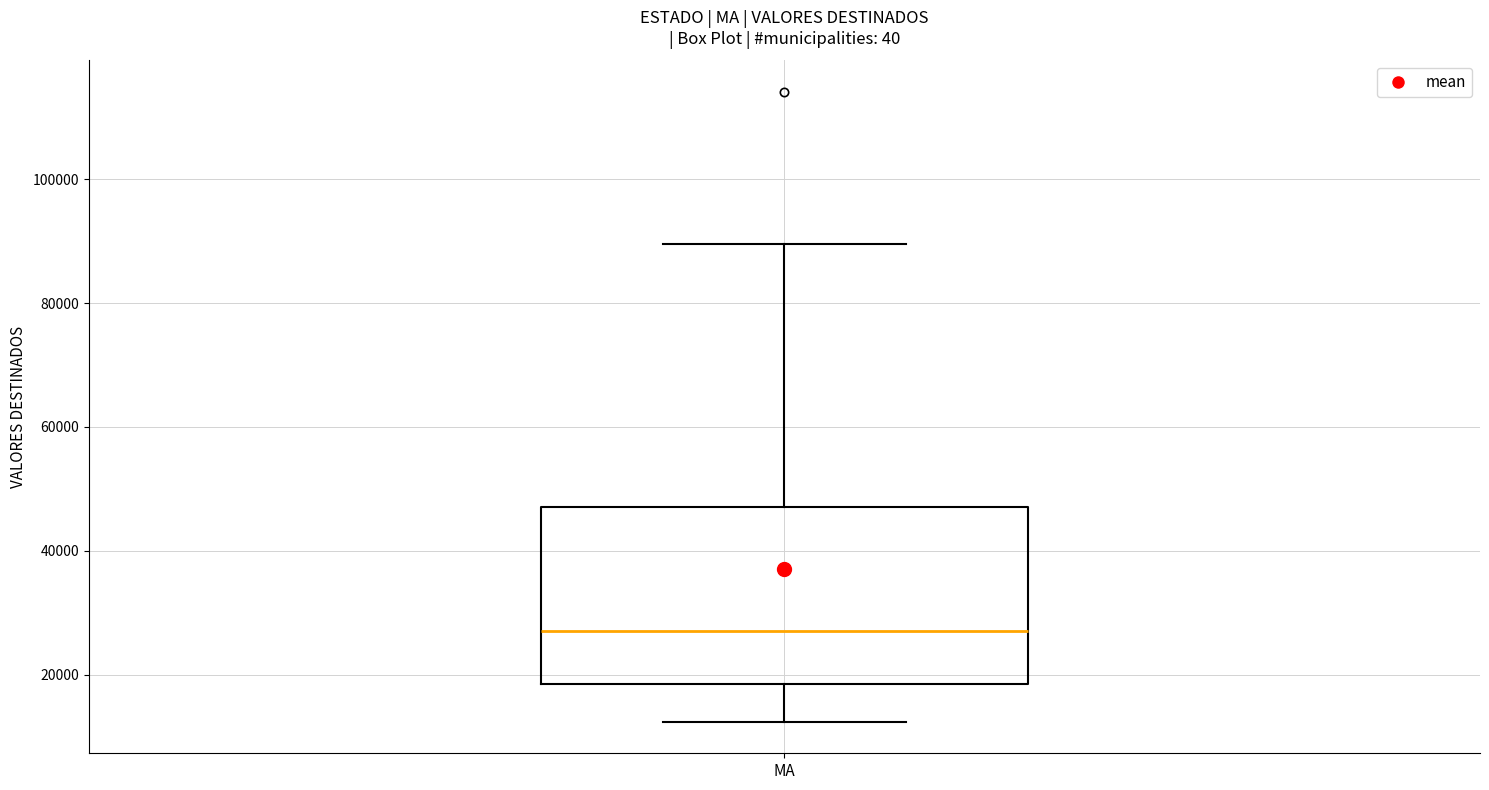

Transcribe this box plot: give where the median line is, the range the box spans, and where the two whiskers end, as read against the y-axis. The values are not printed on the chart, so give them approximately, as read against the axis.

median 26000, box 18000 to 48000, whiskers 12000 to 90000